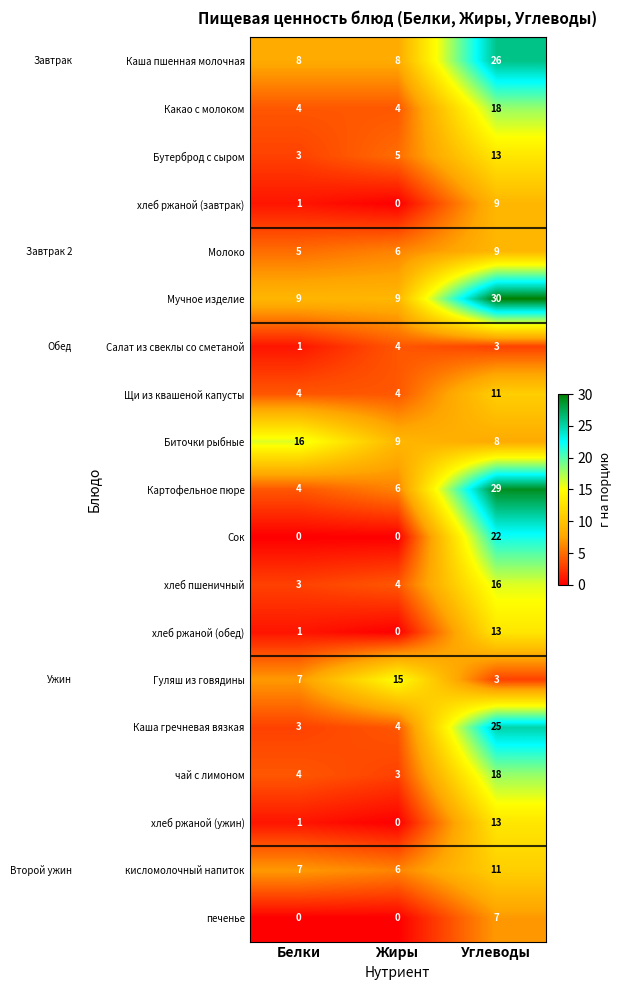

Which series has the largest range (max minus min)?

Картофельное пюре